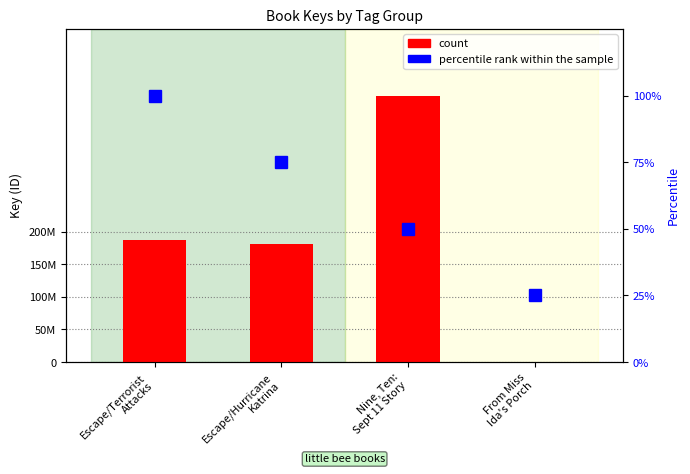

How many data points in count are above 187446760?

1